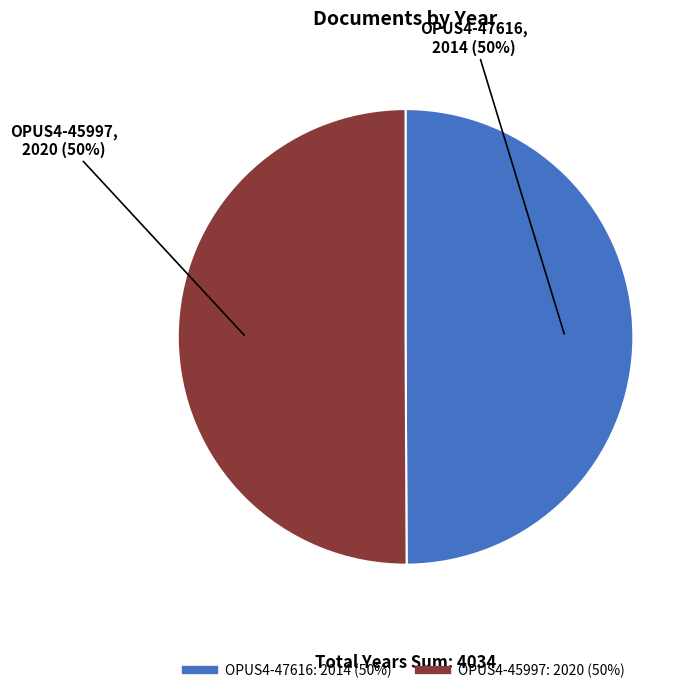

To the nearest percent, what is the average slice percentage?

50%